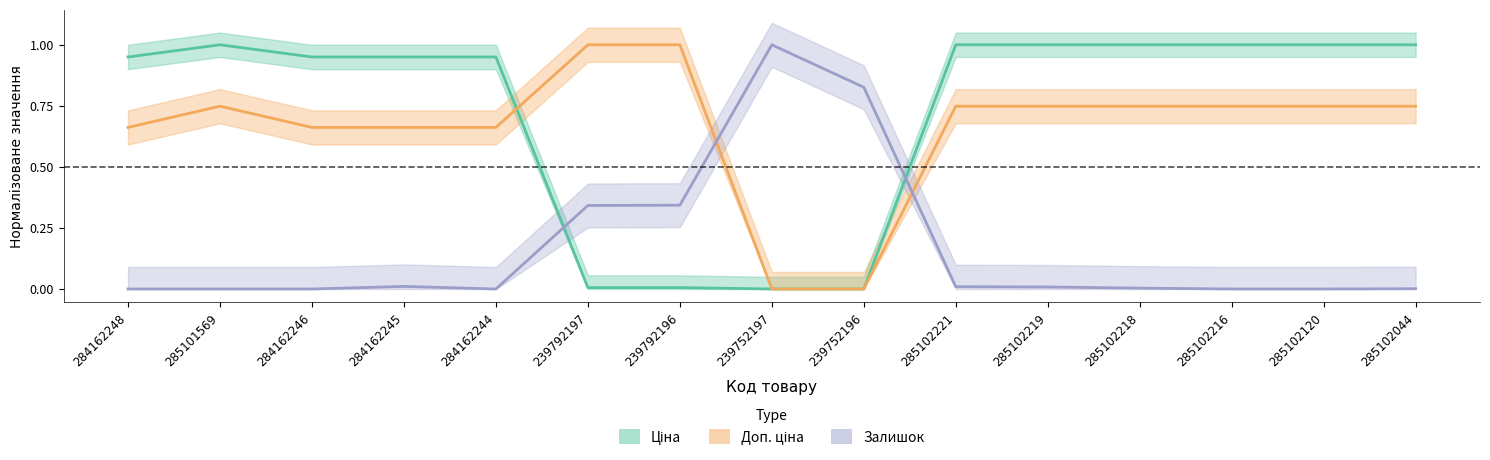

True or false: Залишок has a value of 0.3 at 239792196.

True